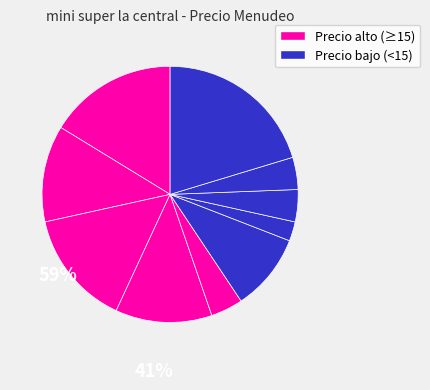

Count the number of slices in the pie.

10